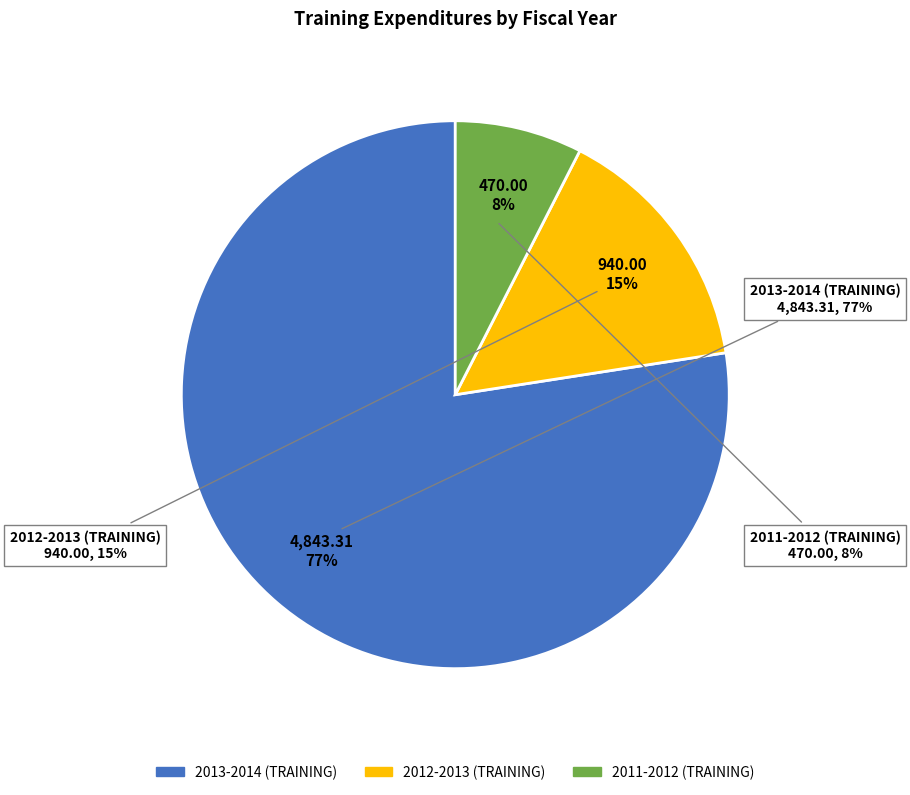

What is the change in value from 2013-2014 (TRAINING) to 2011-2012 (TRAINING)?

-4373.3